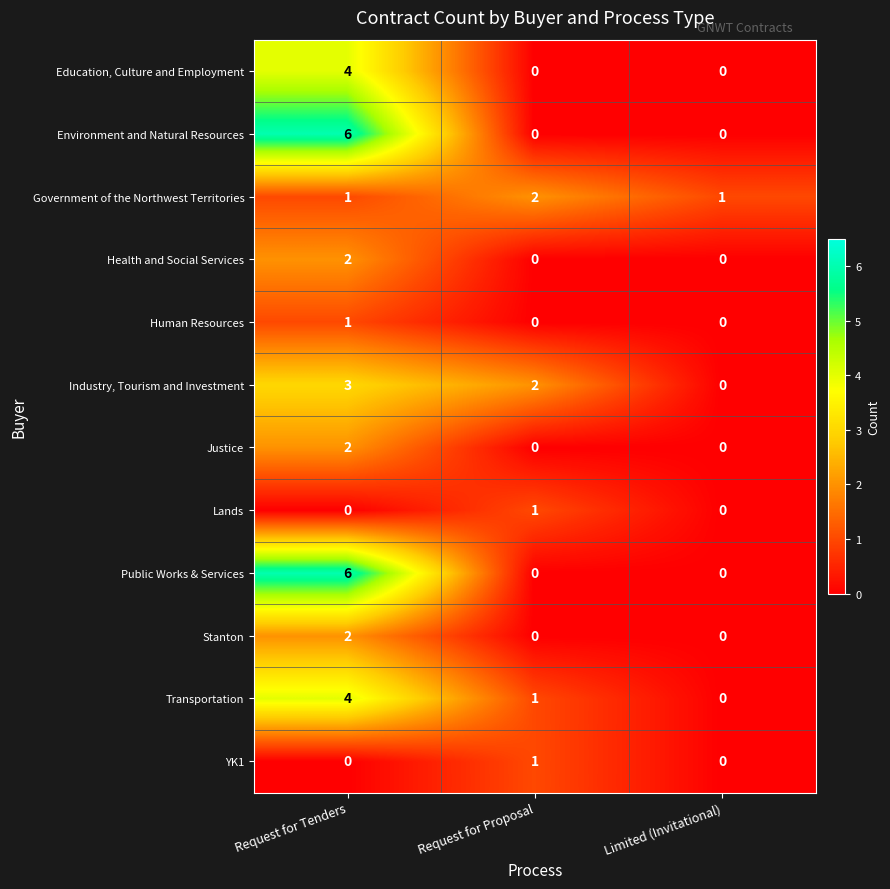

What is the total value across all series at Request for Tenders?

31